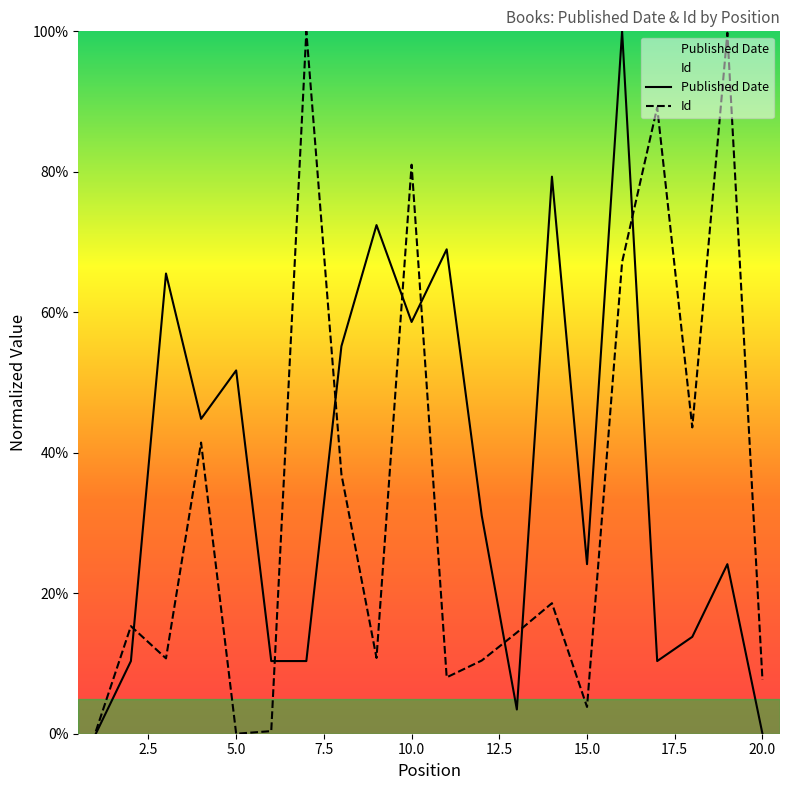

What is the greatest value displayed?

100.0